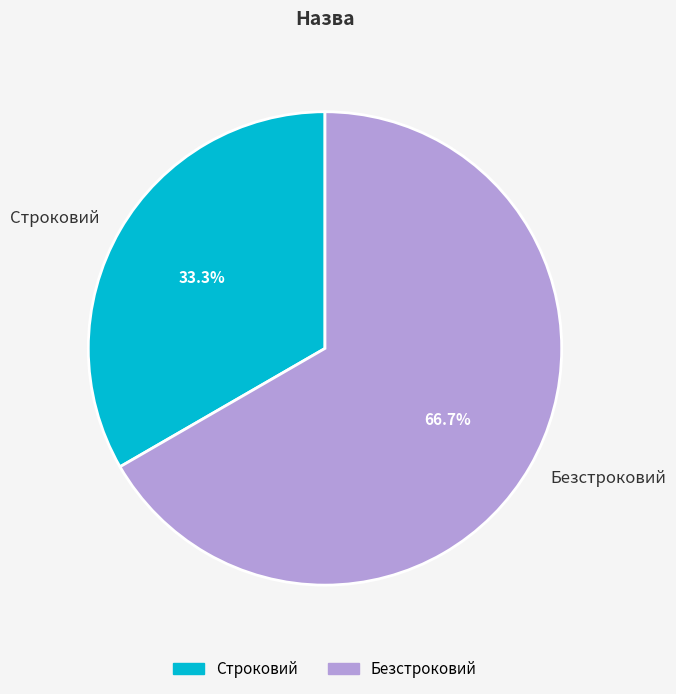

Which has a higher value, Безстроковий or Строковий?

Безстроковий